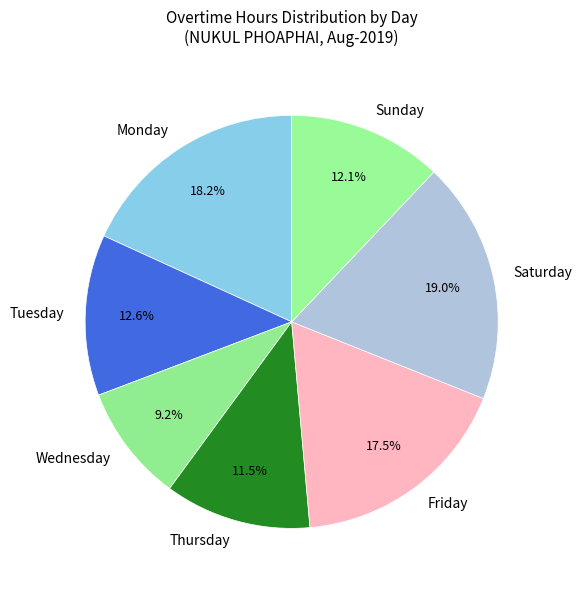

Is there a majority slice in this chart?

No